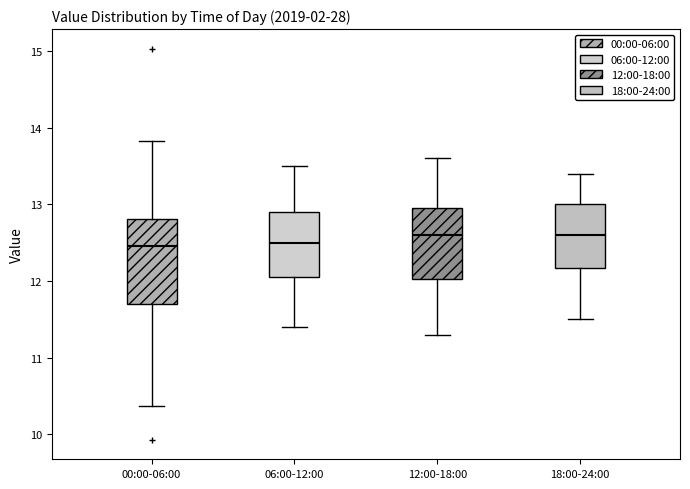

Reading left to right, transcribe this box plot: for each box, give where its median line is, the range the box spans, and where its two whiskers end, as read against the y-axis. The values are not printed on the chart, so give them approximately, as read against the axis.

00:00-06:00: median 12.5, box 11.7 to 12.8, whiskers 10.4 to 13.8
06:00-12:00: median 12.5, box 12.1 to 12.9, whiskers 11.4 to 13.5
12:00-18:00: median 12.6, box 12.0 to 13.0, whiskers 11.3 to 13.6
18:00-24:00: median 12.6, box 12.2 to 13.0, whiskers 11.5 to 13.4